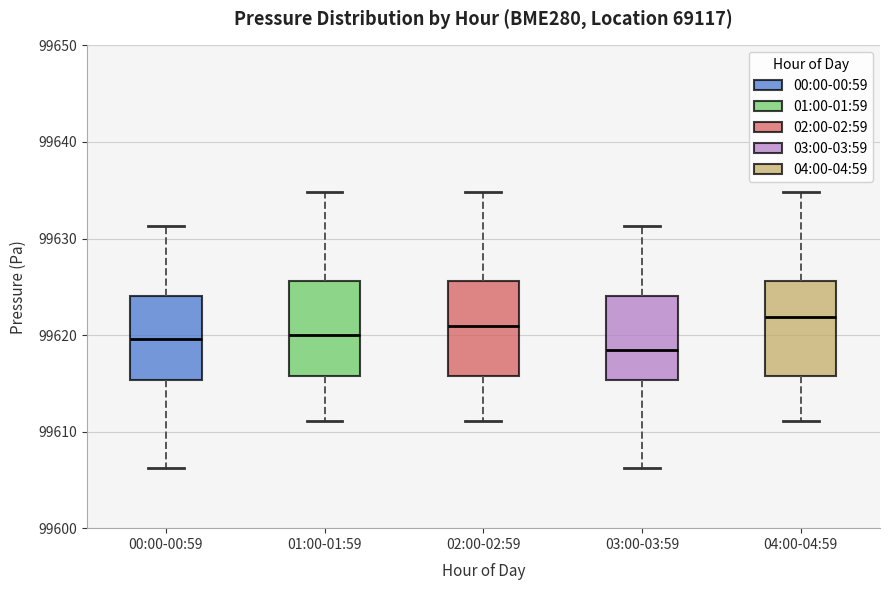

Reading left to right, transcribe this box plot: for each box, give where its median line is, the range the box spans, and where its two whiskers end, as read against the y-axis. The values are not printed on the chart, so give them approximately, as read against the axis.

00:00-00:59: median 99620, box 99615 to 99624, whiskers 99606 to 99631
01:00-01:59: median 99620, box 99616 to 99626, whiskers 99611 to 99635
02:00-02:59: median 99621, box 99616 to 99626, whiskers 99611 to 99635
03:00-03:59: median 99618, box 99615 to 99624, whiskers 99606 to 99631
04:00-04:59: median 99622, box 99616 to 99626, whiskers 99611 to 99635